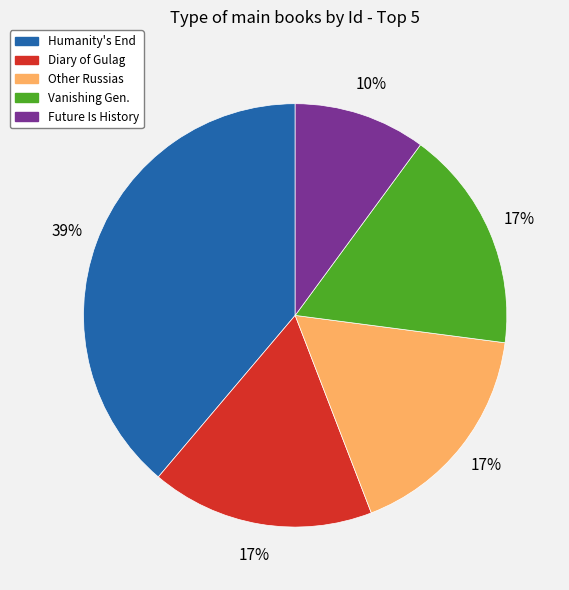

Does Other Russias account for over 50% of the chart?

No